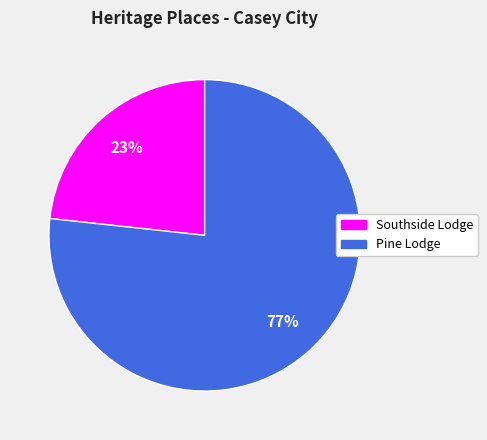

Between Southside Lodge and Pine Lodge, which is larger?

Pine Lodge